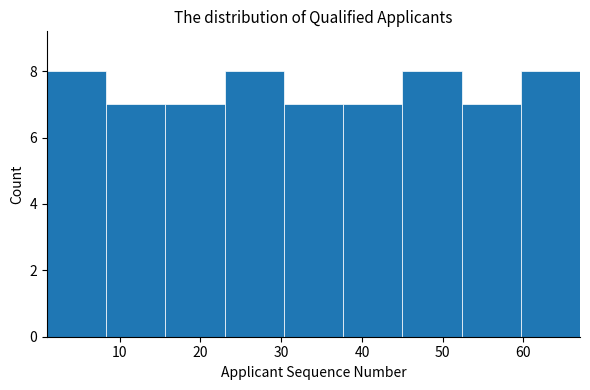

How tall is the bar that spans 16 to 23 on the x-axis? Neither the bar edges nor the heights are printed on the chart, so give them approximately, as read against the axes.

7